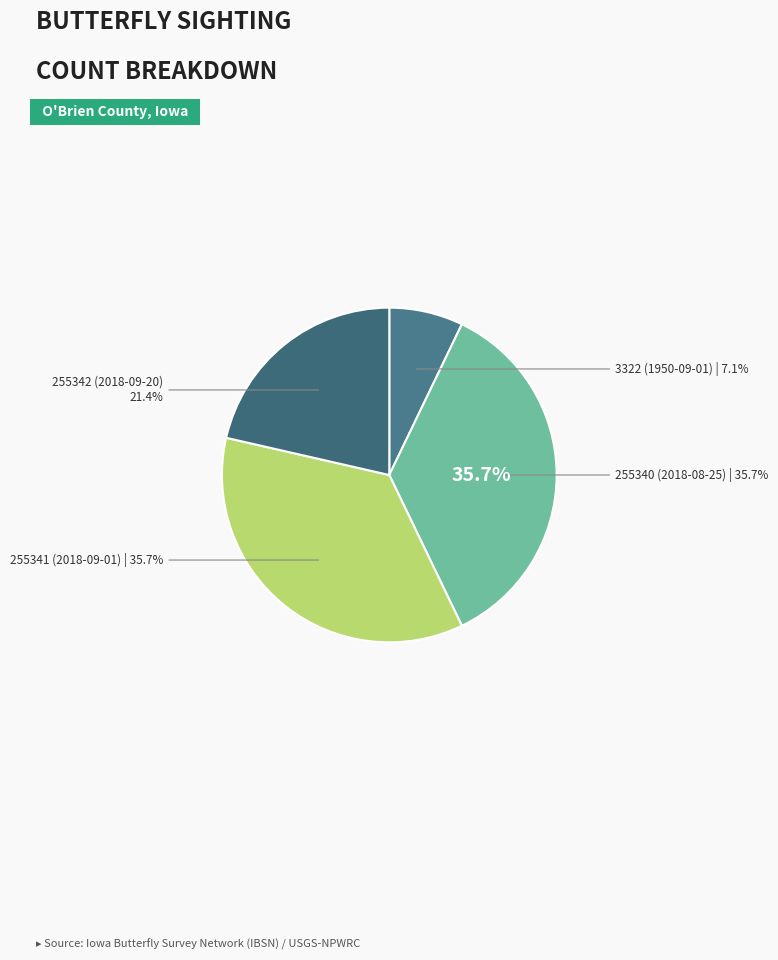

The 255340 (2018-08-25) slice represents 24% of the pie. True or false?

False